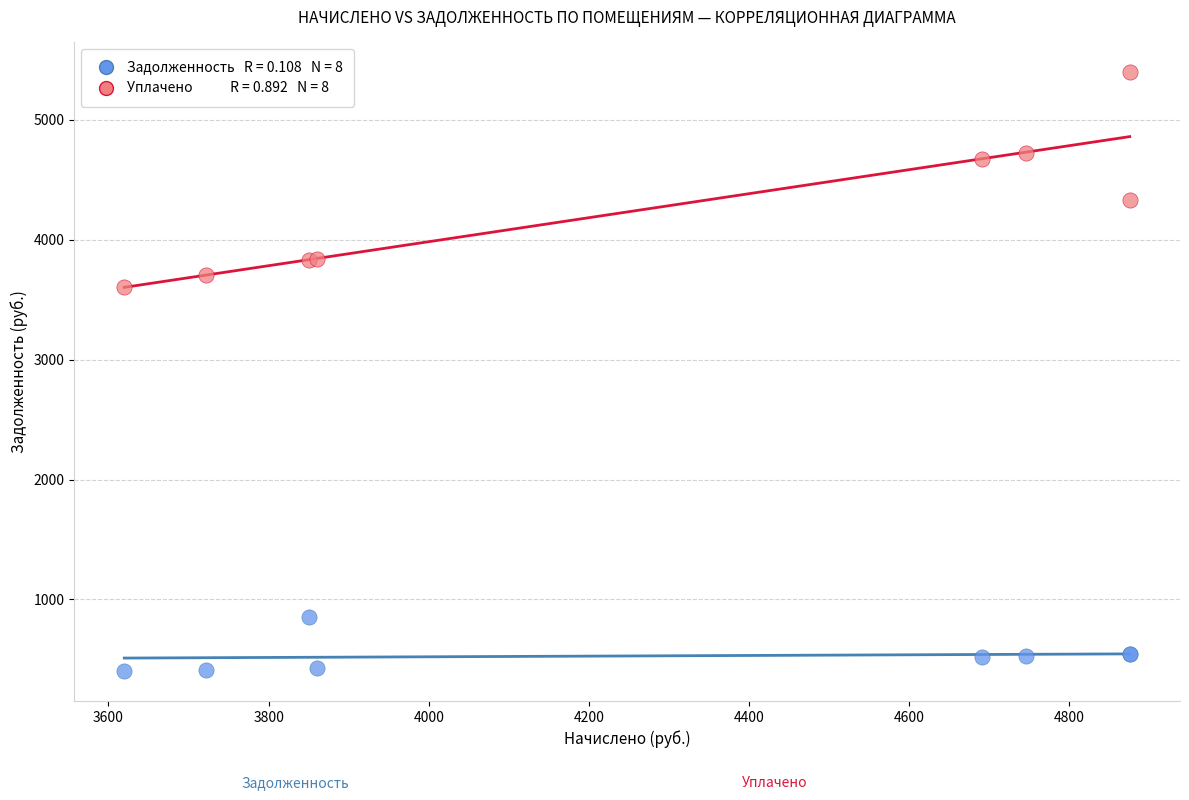

Across all series, what Y value is closest to 2899?

3604.4